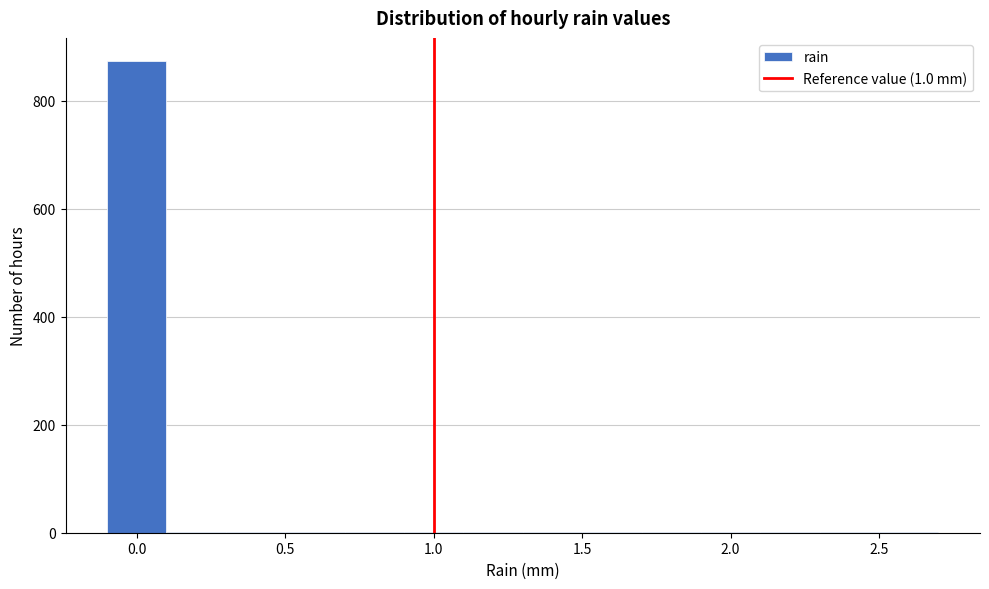

Which range on the x-axis has the tallest bar?

-0.1 to 0.1